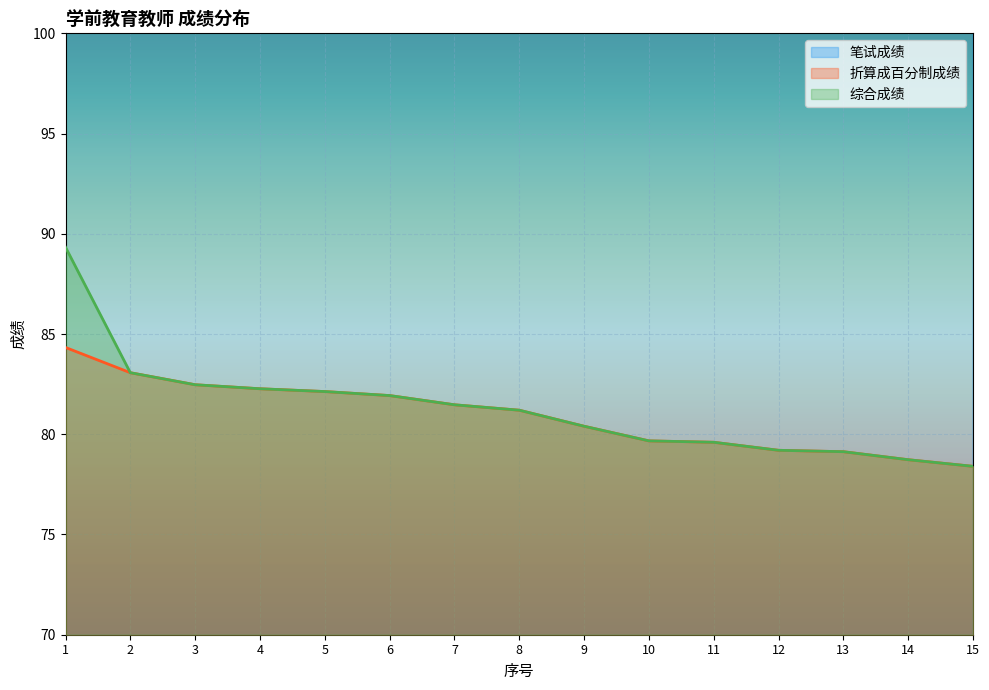

What is the average value of the 笔试成绩 series?

121.4